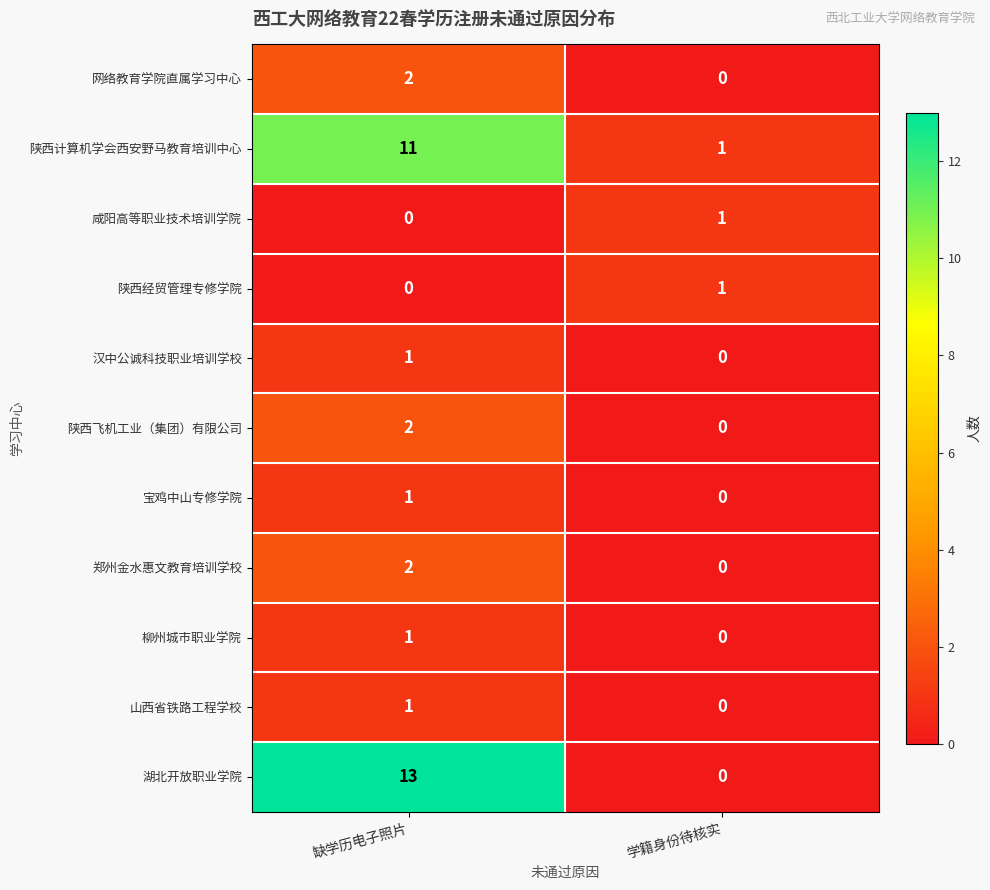

Rank the categories by 陕西飞机工业（集团）有限公司 value from highest to lowest.

缺学历电子照片, 学籍身份待核实